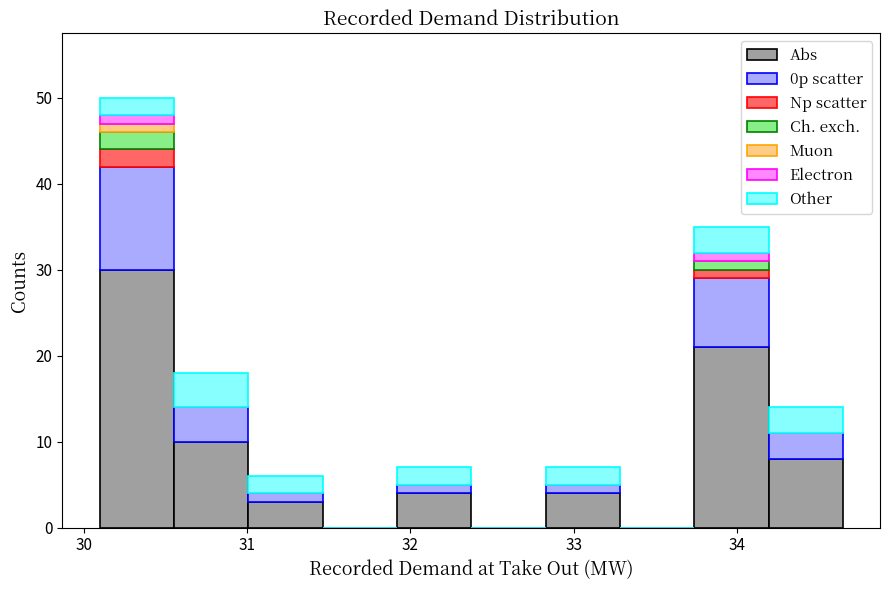

Reading left to right, transcribe this chart: for each stacked bar, give the range it covers on the x-axis and its total height. Neither the bar edges nor the heights are printed on the chart, so give them approximately, as read against the axes.

30.1 to 30.6: 50
30.6 to 31.0: 18
31.0 to 31.5: 6
31.5 to 31.9: 0
31.9 to 32.4: 7
32.4 to 32.8: 0
32.8 to 33.3: 7
33.3 to 33.7: 0
33.7 to 34.2: 35
34.2 to 34.6: 14